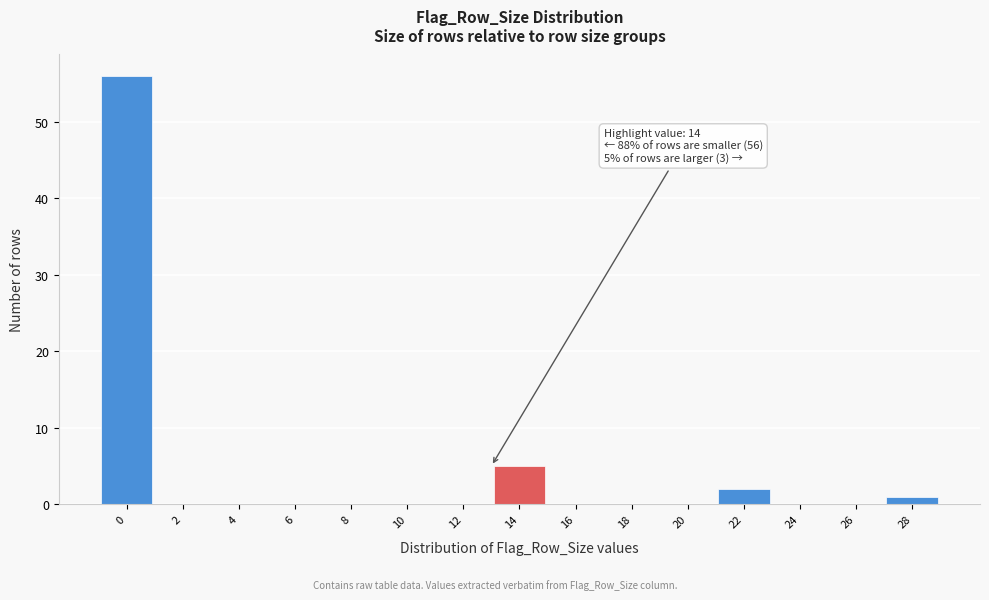

Reading right to left, list all the values displayed in this chart.

28=1	26=0	24=0	22=2	20=0	18=0	16=0	14=5	12=0	10=0	8=0	6=0	4=0	2=0	0=56